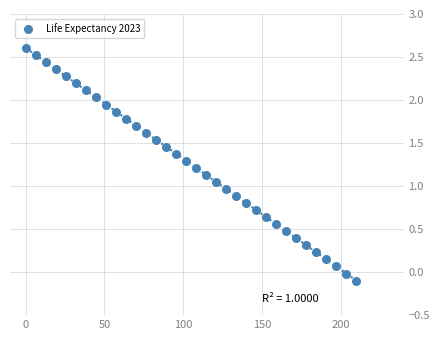

What is the range of X values (max minus min)?

210.0